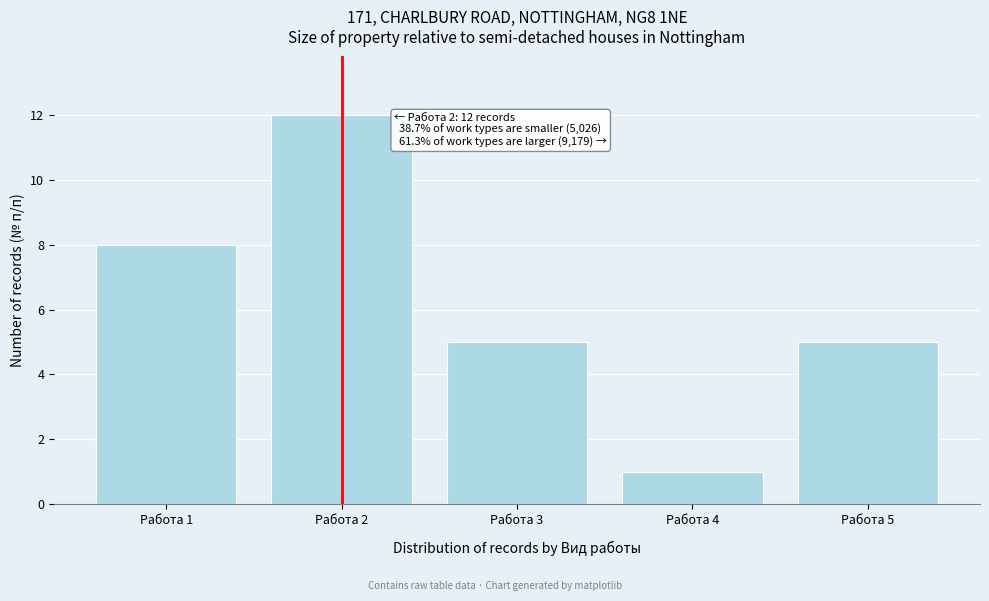

Reading left to right, what are all the values shown in this chart?

8	12	5	1	5